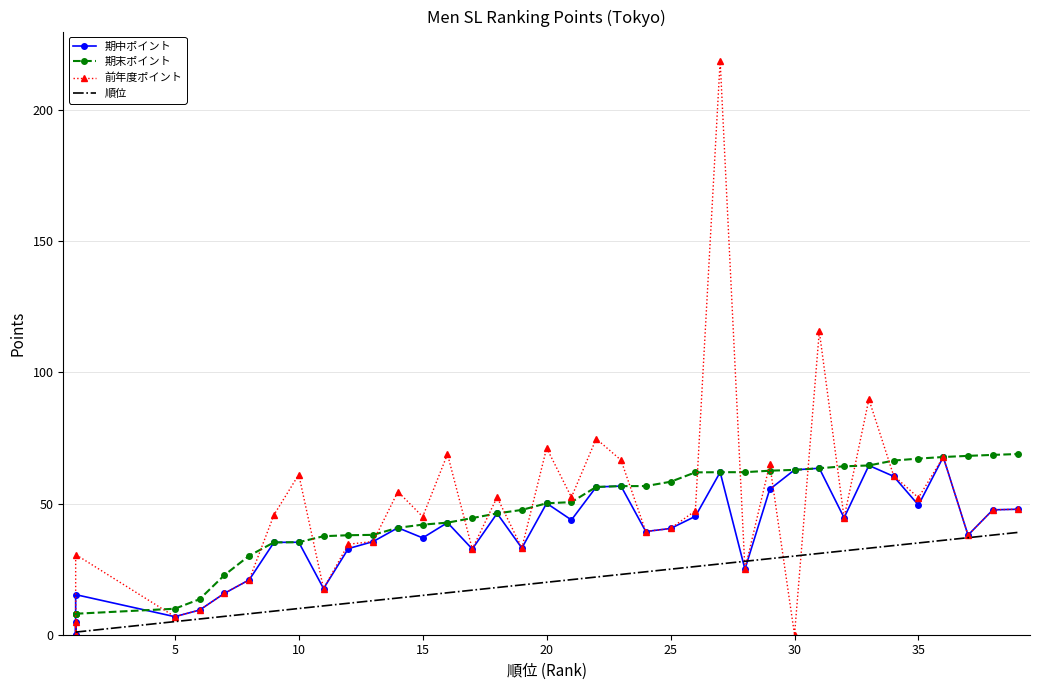

What is the difference between the maximum and minimum values in the 前年度ポイント series?

218.9